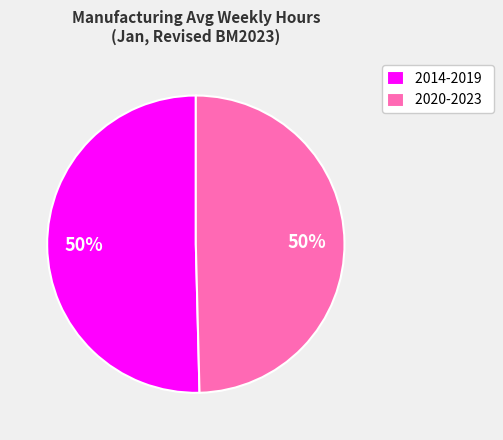

Do 2020-2023 and 2014-2019 together represent more than half of the pie?

Yes